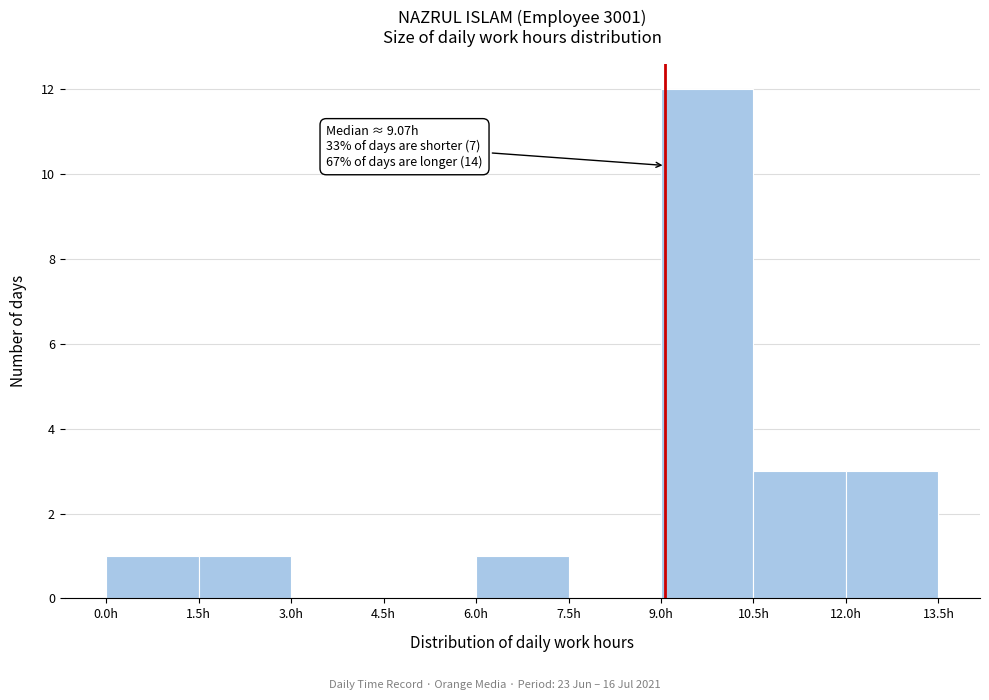

Over which range of the x-axis is the bar tallest?

9.0 to 10.5